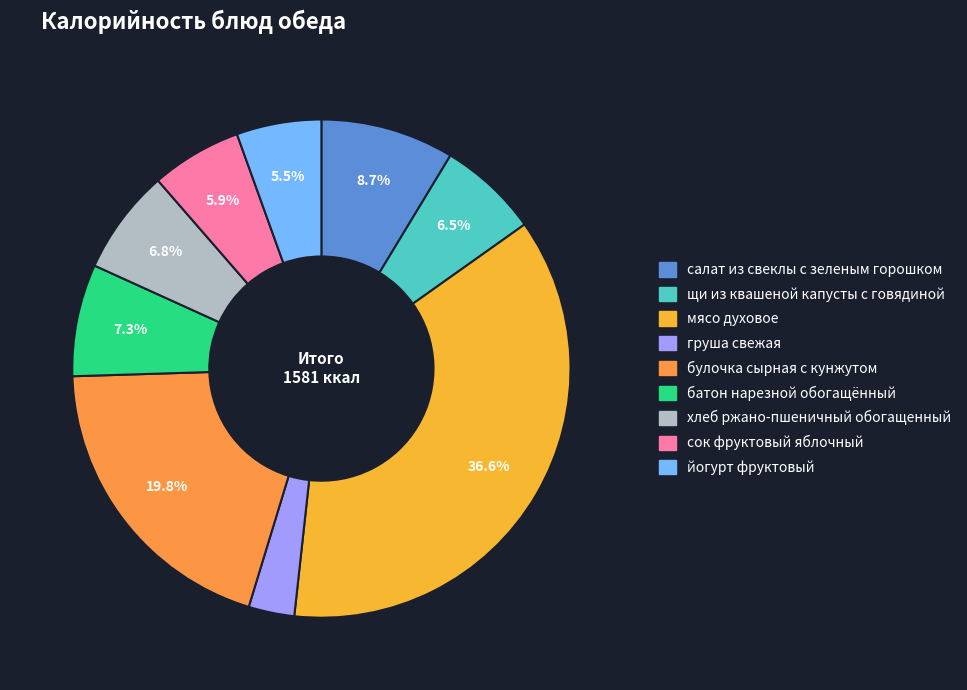

What is the total percentage of щи из квашеной капусты с говядиной and груша свежая?

9.5%